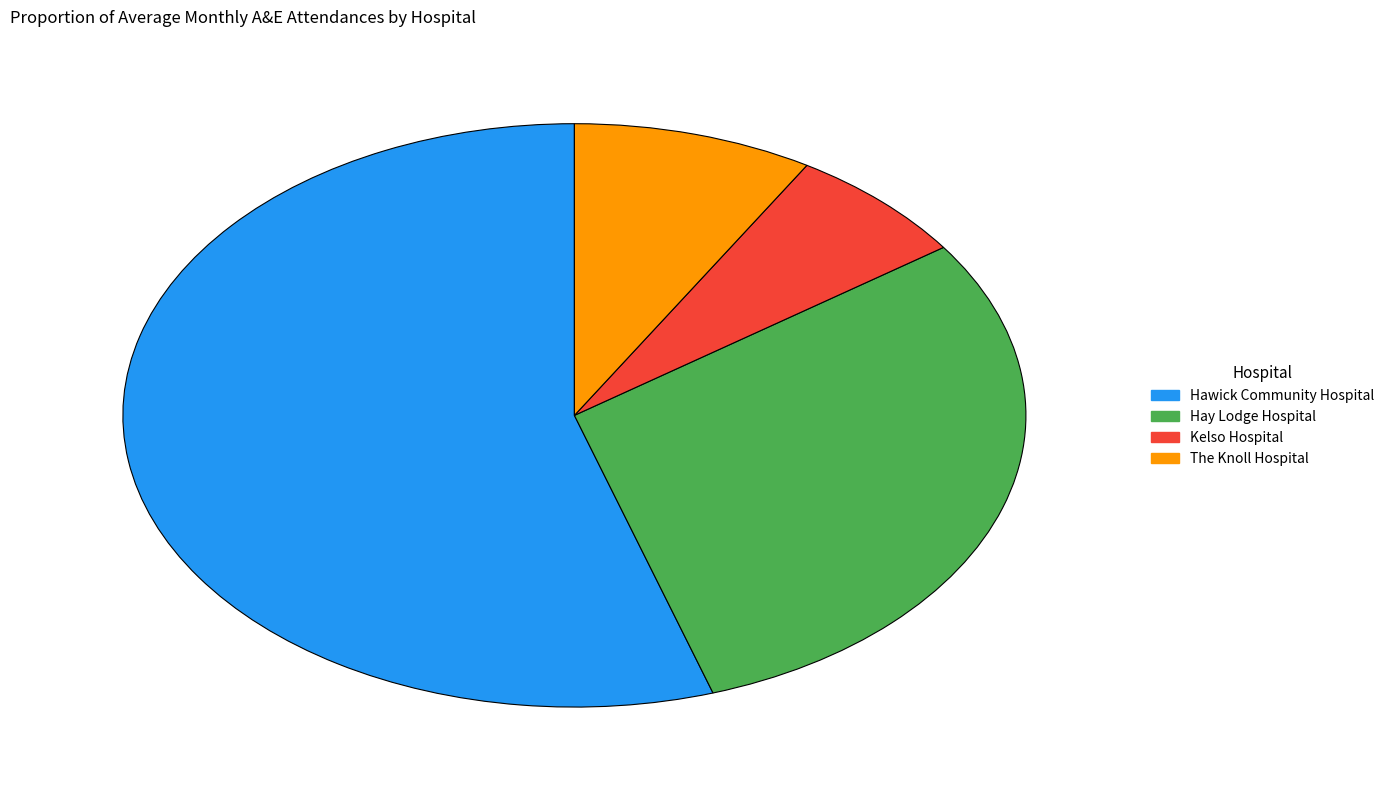

Rank the categories by value from lowest to highest.

Kelso Hospital, The Knoll Hospital, Hay Lodge Hospital, Hawick Community Hospital